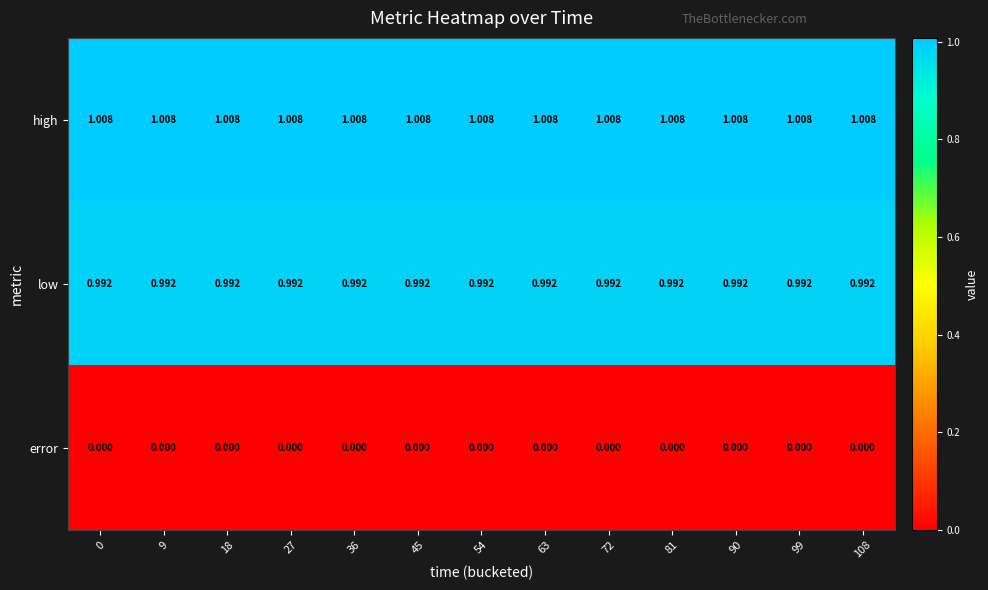

Which series has the largest total across all categories?

high